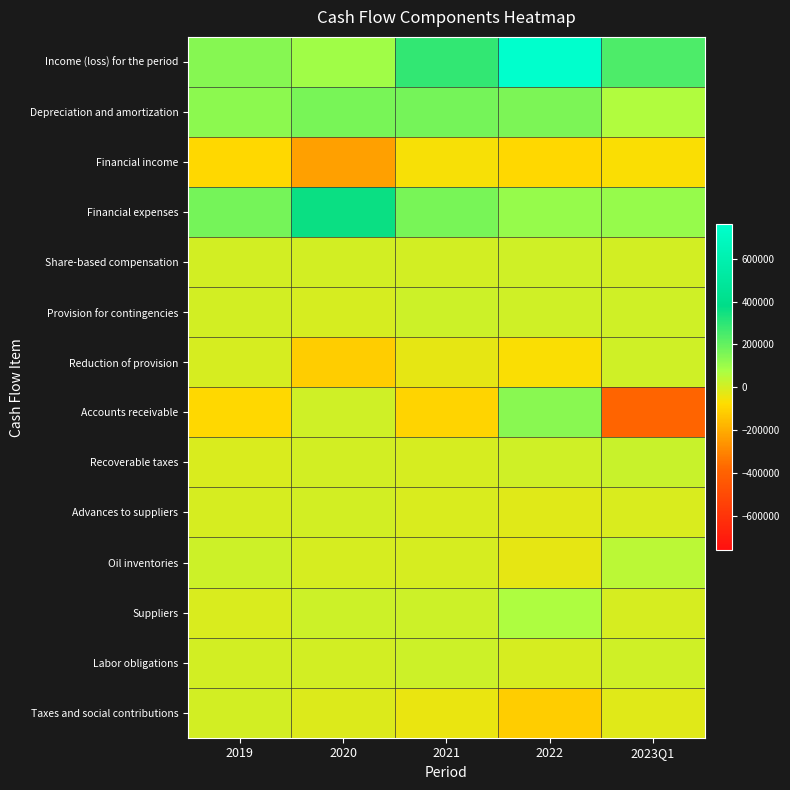

How many distinct data groups are displayed?

14